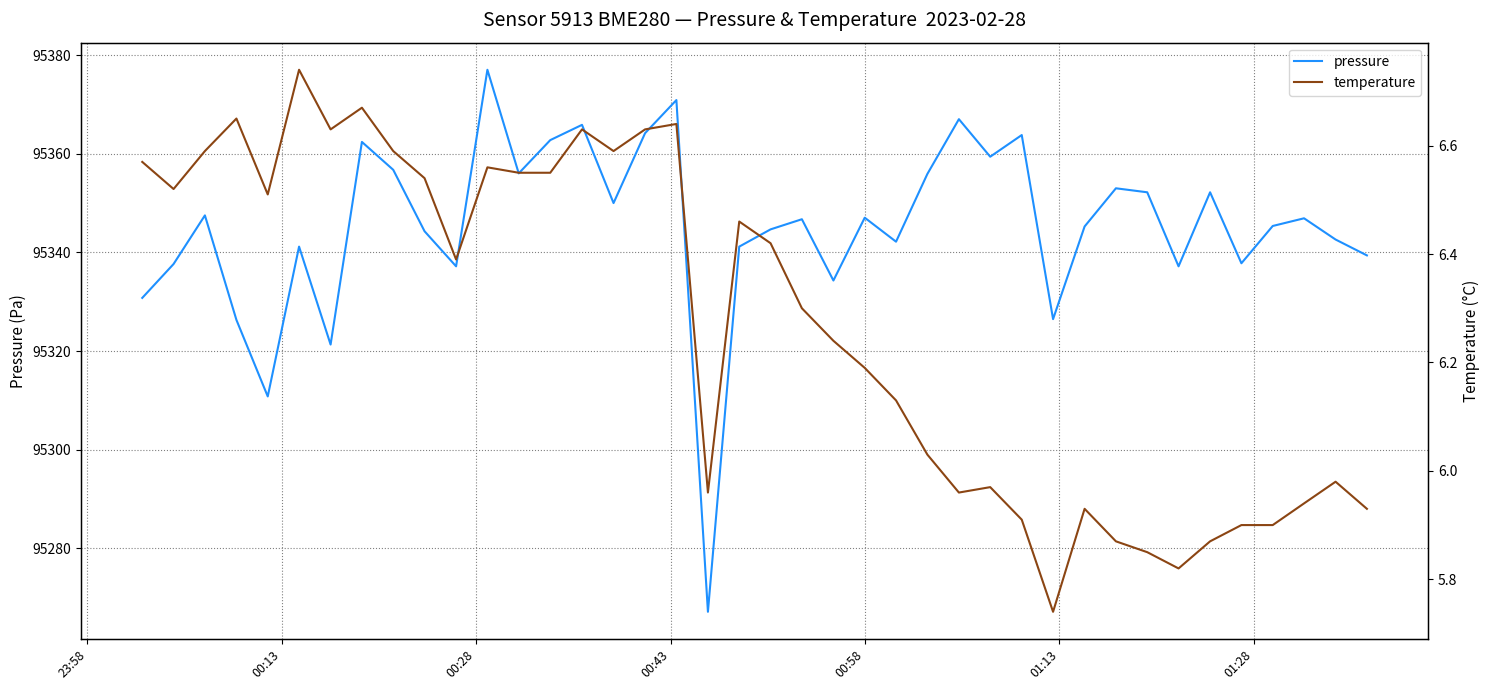

Does the chart display data point markers on the line(s)?

No